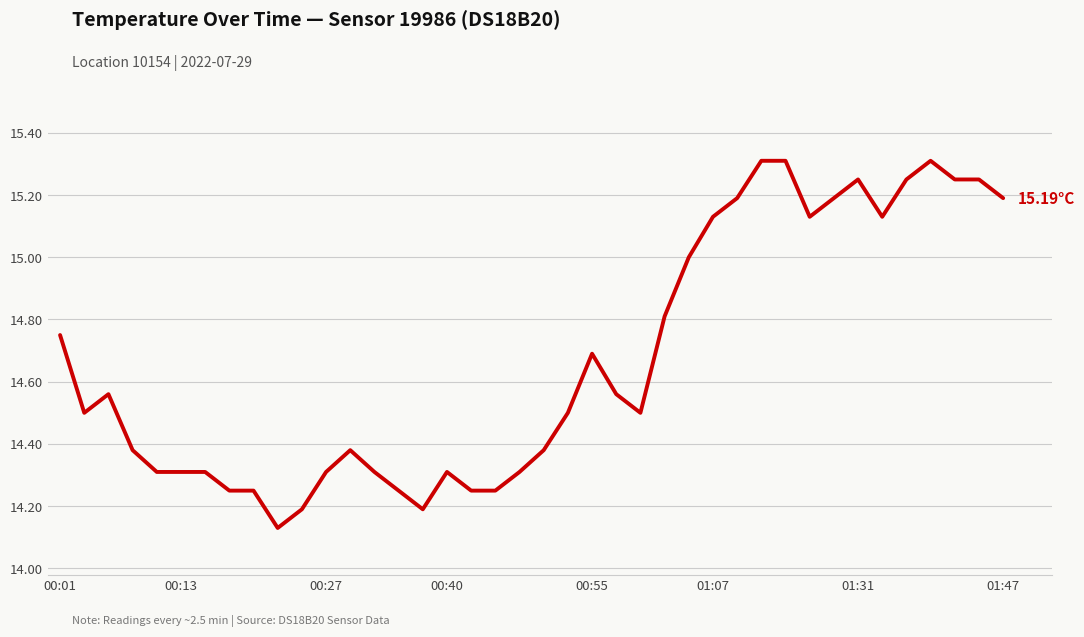

What is the difference between the second highest and minimum values?

1.2